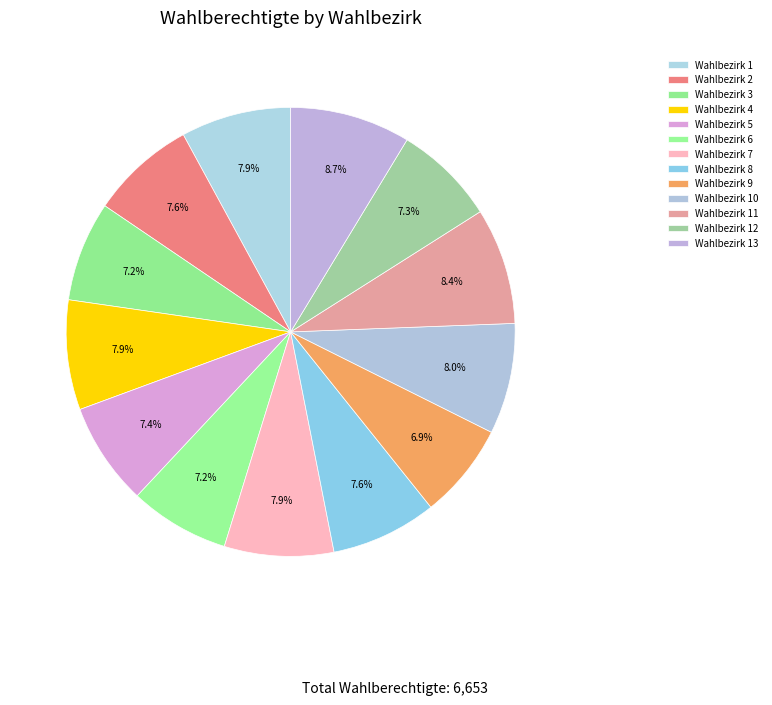

Do Wahlbezirk 8 and Wahlbezirk 10 together represent more than half of the pie?

No